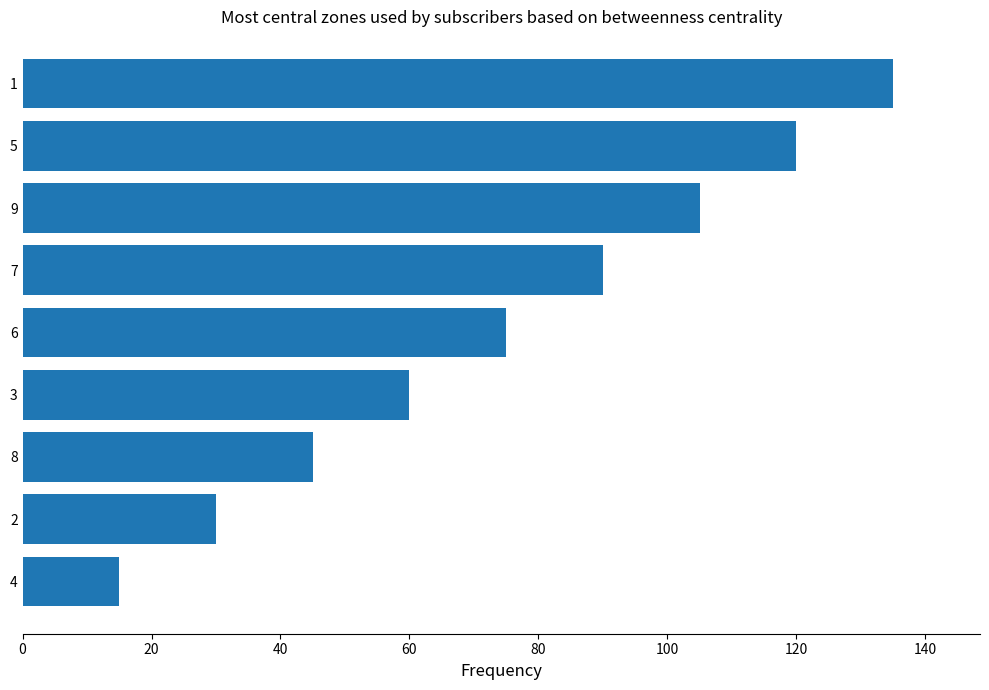

What is the average value?

75